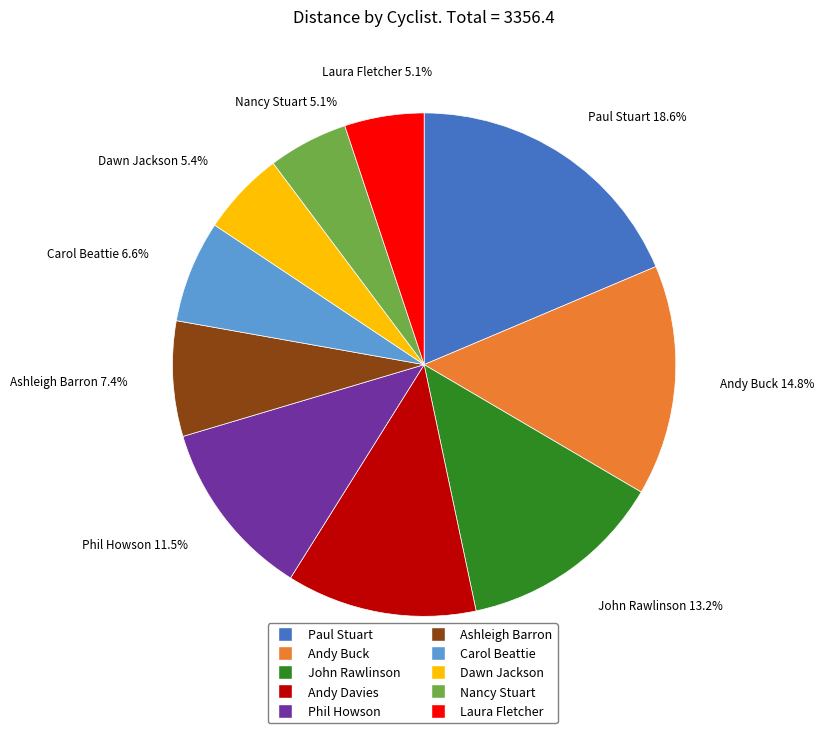

What is the largest slice in the pie chart?

Paul Stuart